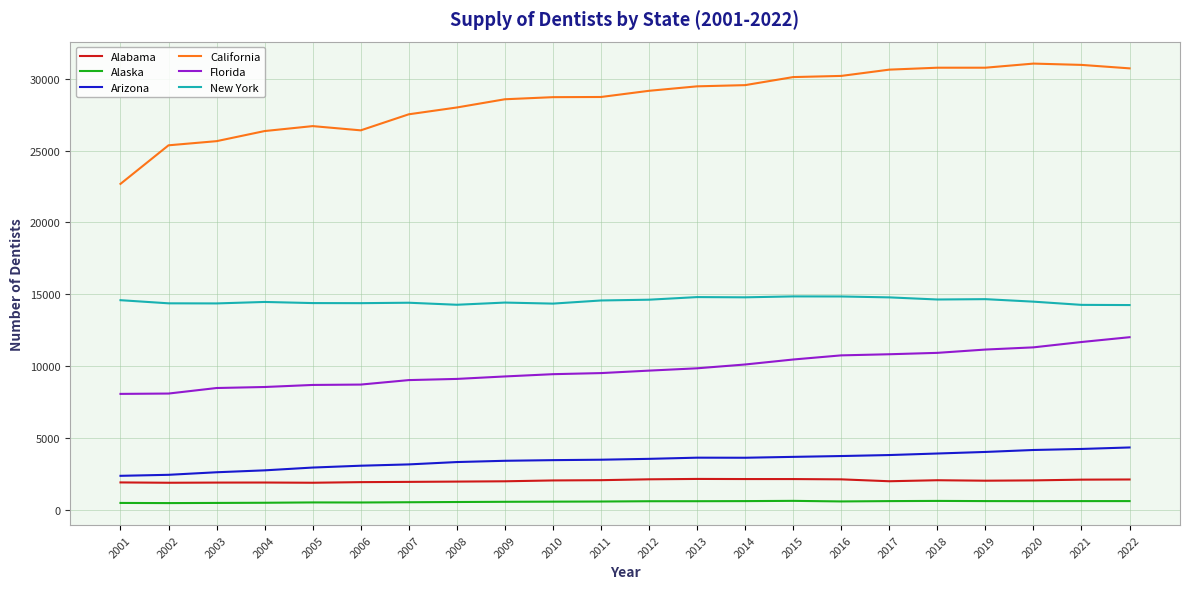

What is the difference between the maximum and minimum values in the Alabama series?

266